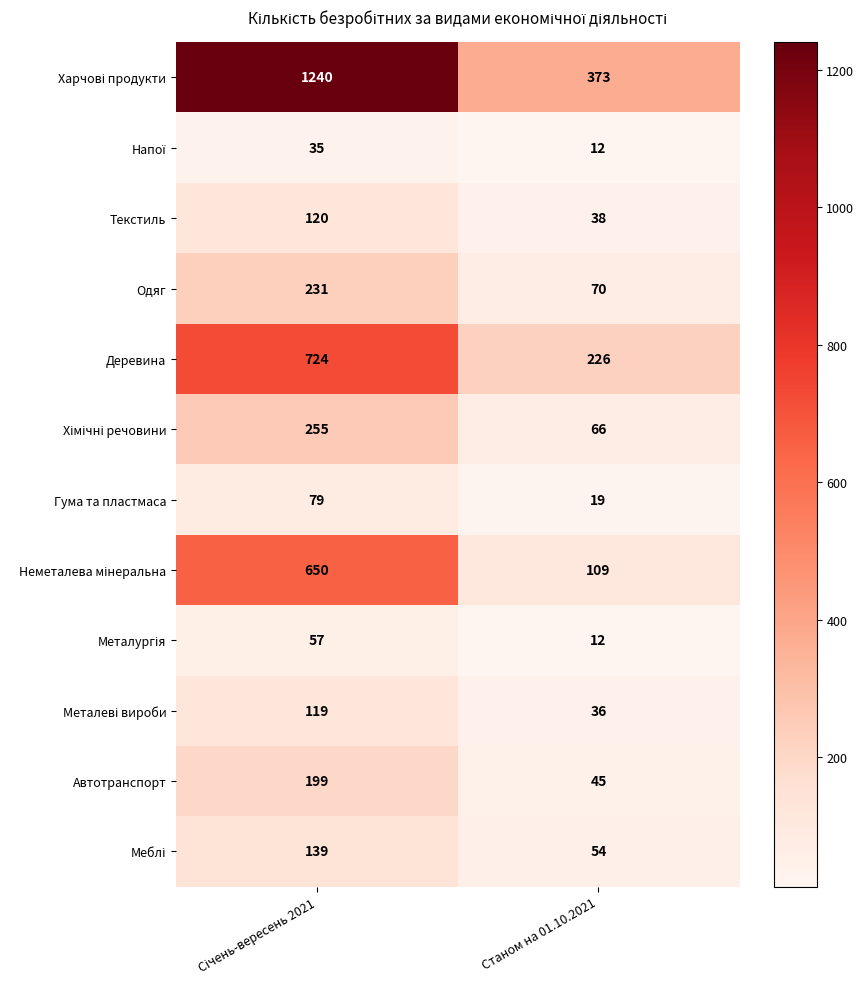

What is the spread (max minus min) of values at Станом на 01.10.2021?

361